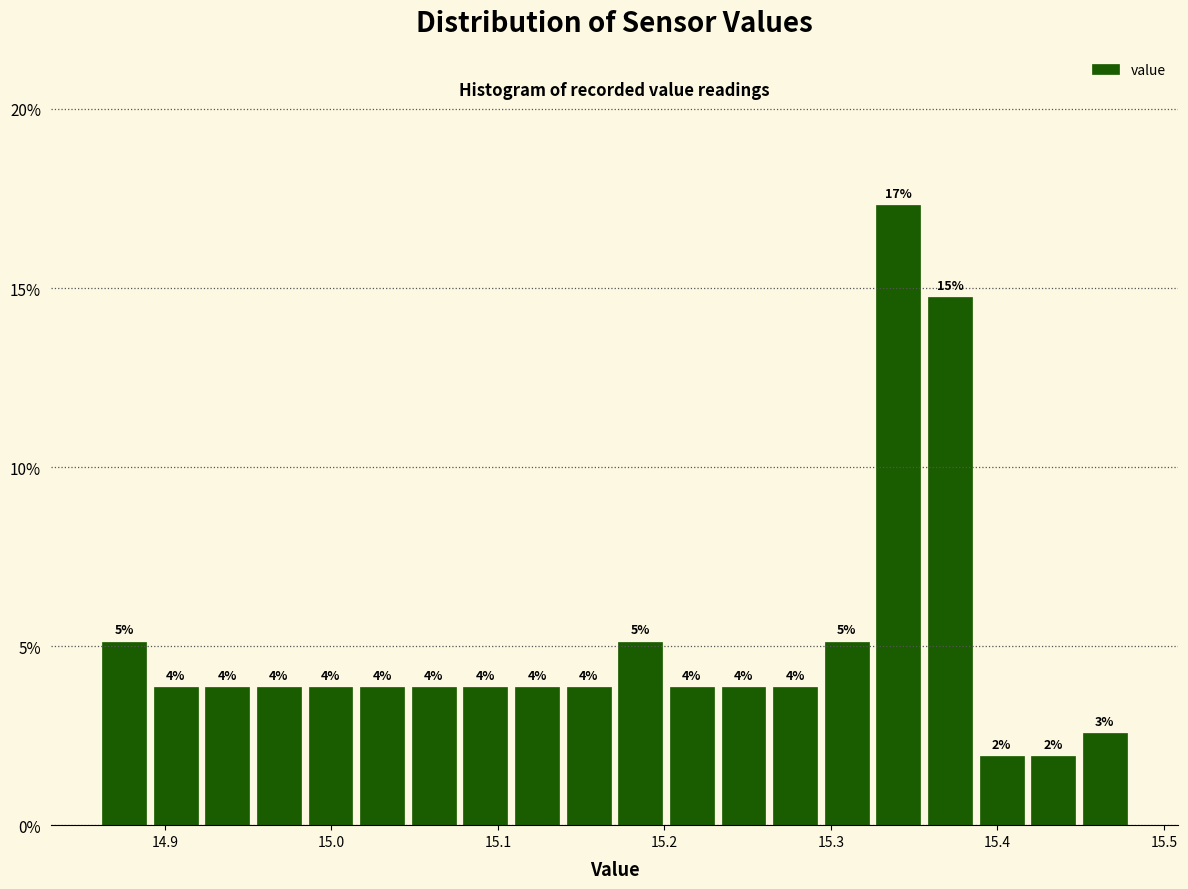

Around what value on the x-axis is the tallest bar? Give the approximate position of its centre, as read against the axis.

15.34